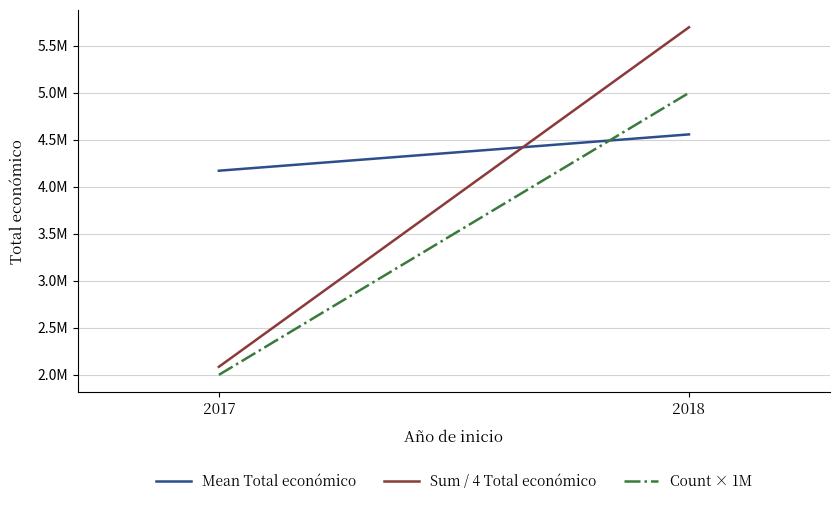

Is it true that Sum / 4 Total económico equals 2085857.8 at 2017?

True